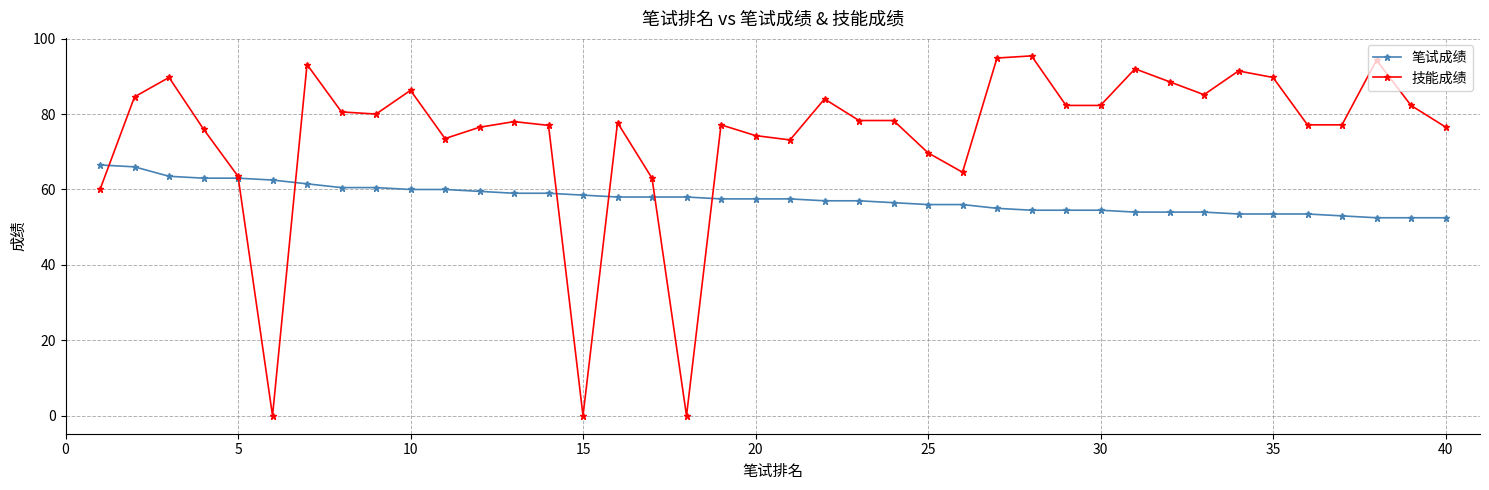

What is the value of the 笔试成绩 point at the 34th from the left?

53.5